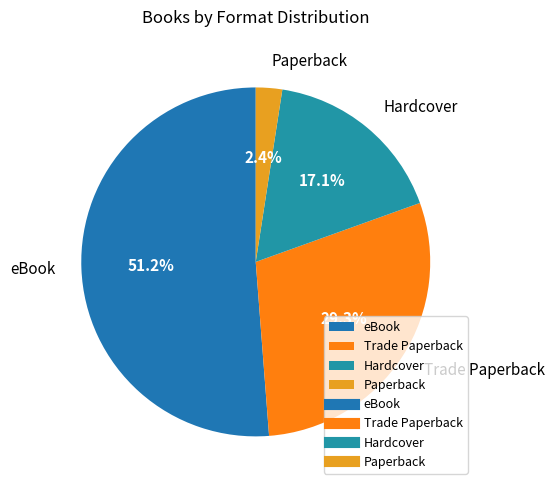

Rank the categories by value from highest to lowest.

eBook, Trade Paperback, Hardcover, Paperback